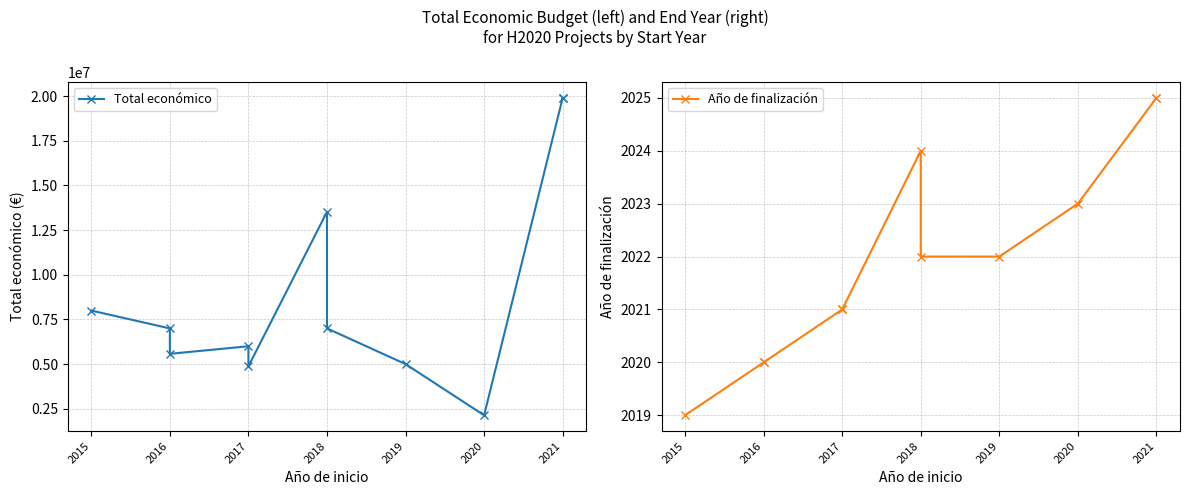

How many series are shown in this chart?

2